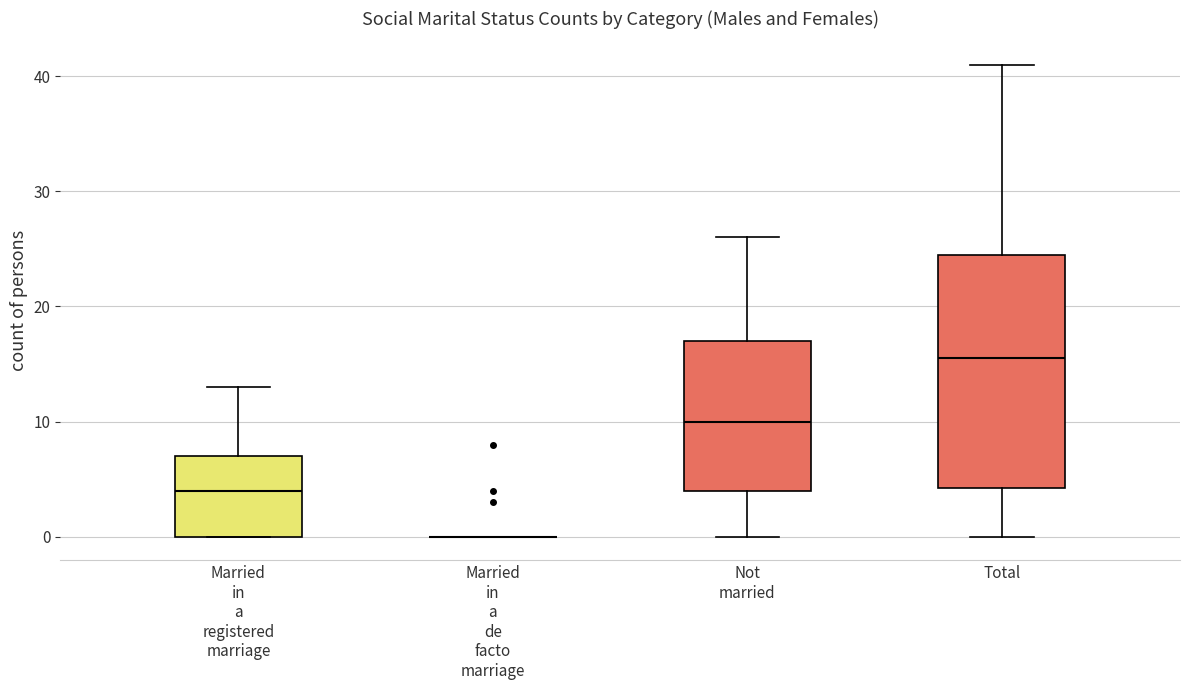

Reading left to right, read every box against the y-axis: the position of its median line, the range the box covers, and the ends of its whiskers. The values are not printed on the chart, so give them approximately, as read against the axis.

Married in a registered marriage: median 4, box 0 to 7, whiskers 0 to 13
Married in a de facto marriage: box collapsed to a line at 0, whiskers 0 to 0
Not married: median 10, box 4 to 17, whiskers 0 to 26
Total: median 16, box 4 to 25, whiskers 0 to 41